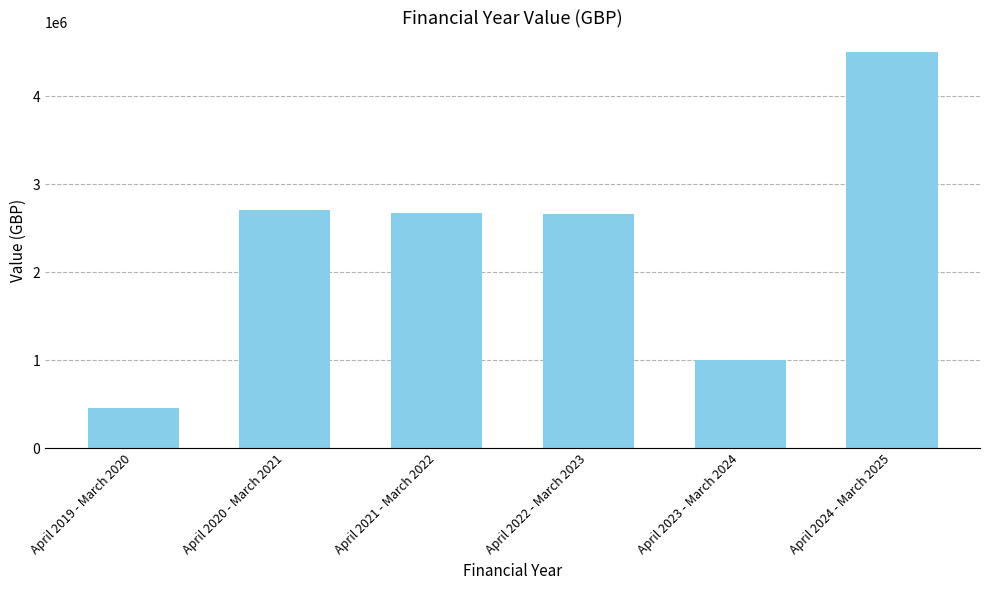

What is the label of the 5th bar from the right?

April 2020 - March 2021